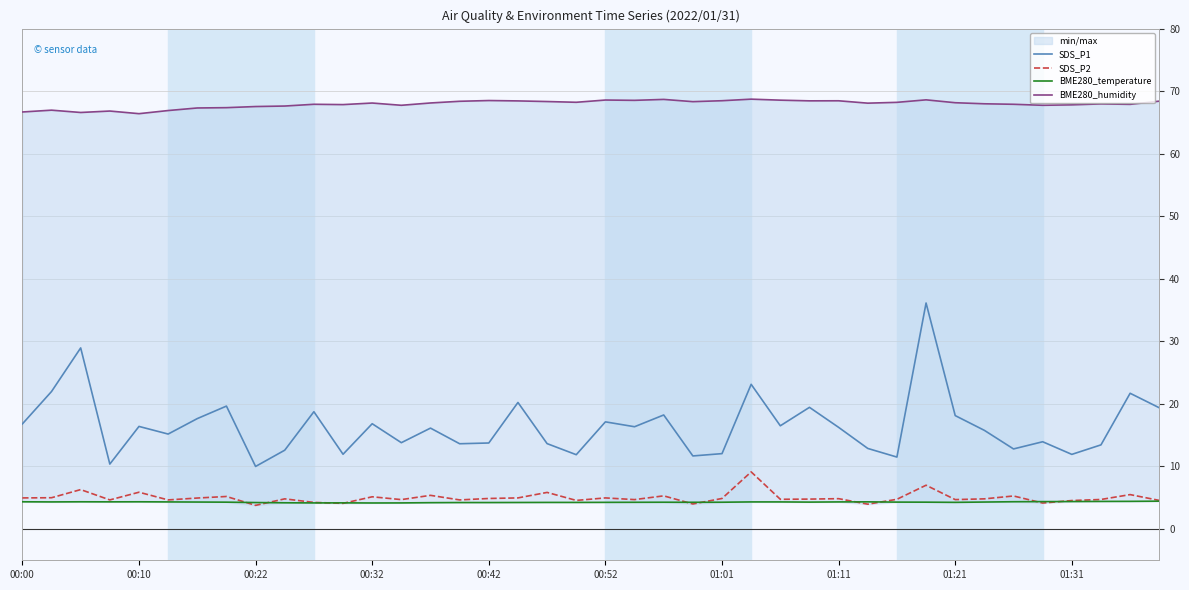

What is the difference between the maximum and minimum values in the BME280_temperature series?

0.3